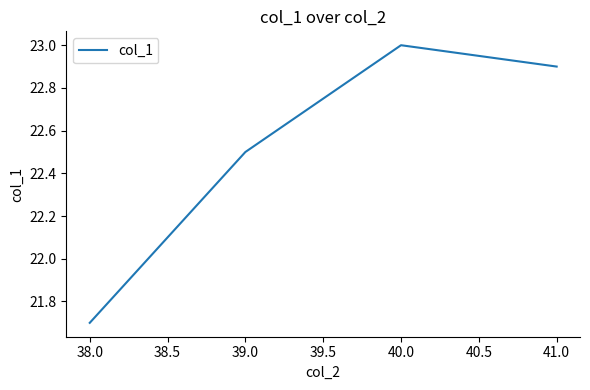

What is the difference between the values at 38.0 and 41.0?

1.2